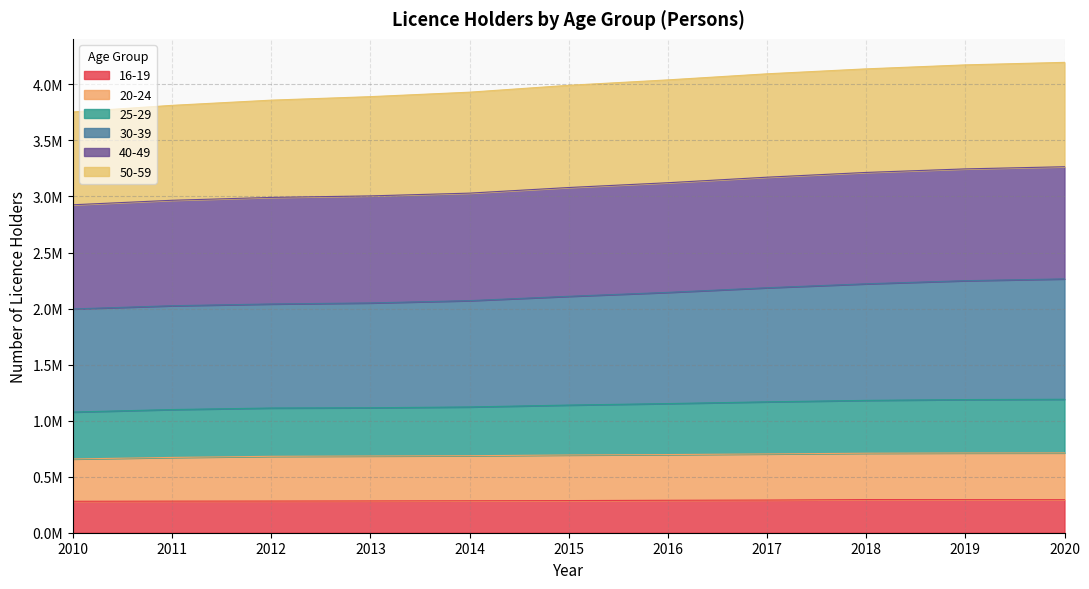

Does the chart display data point markers on the line(s)?

No